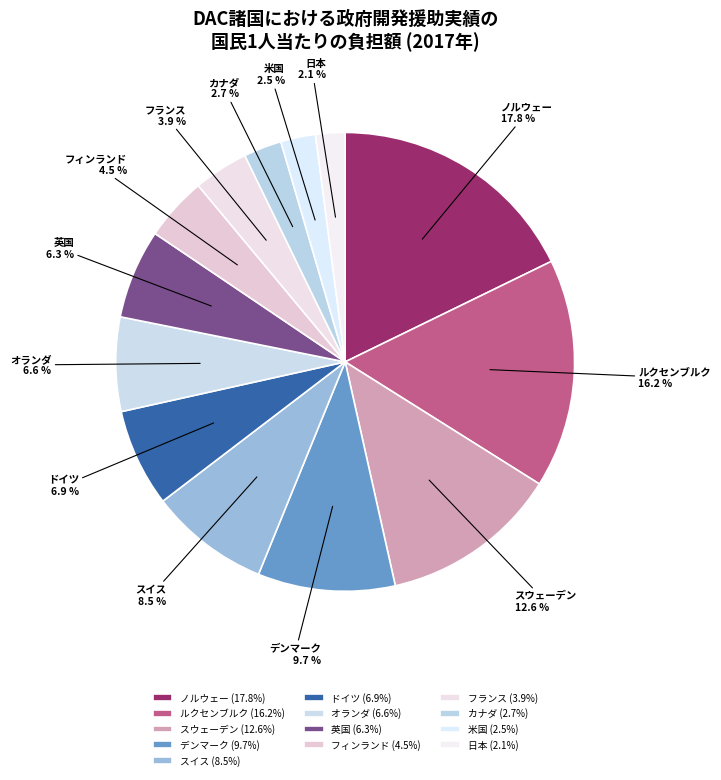

Does any single category account for the majority?

No